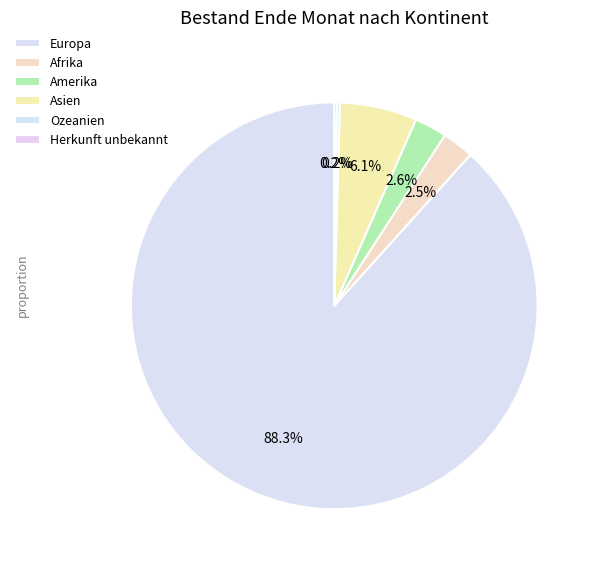

What is the majority slice?

Europa